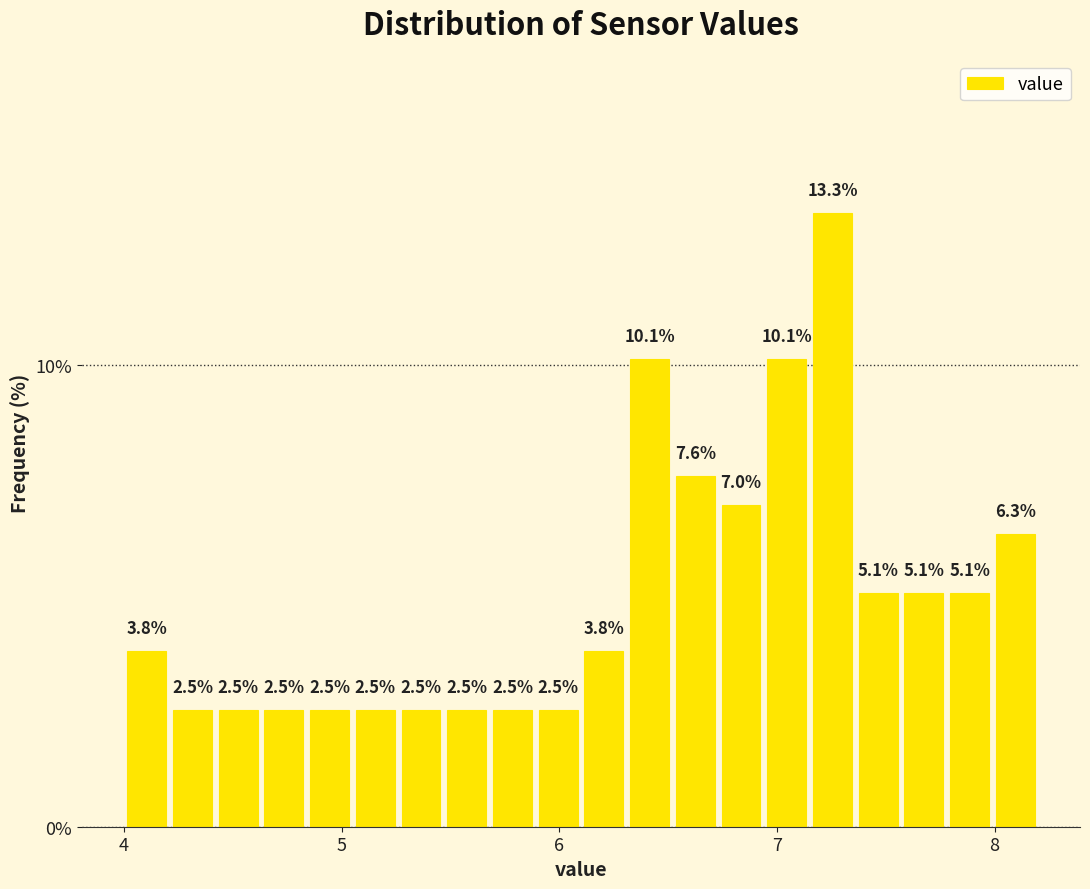

Around what value on the x-axis is the tallest bar? Give the approximate position of its centre, as read against the axis.

7.3